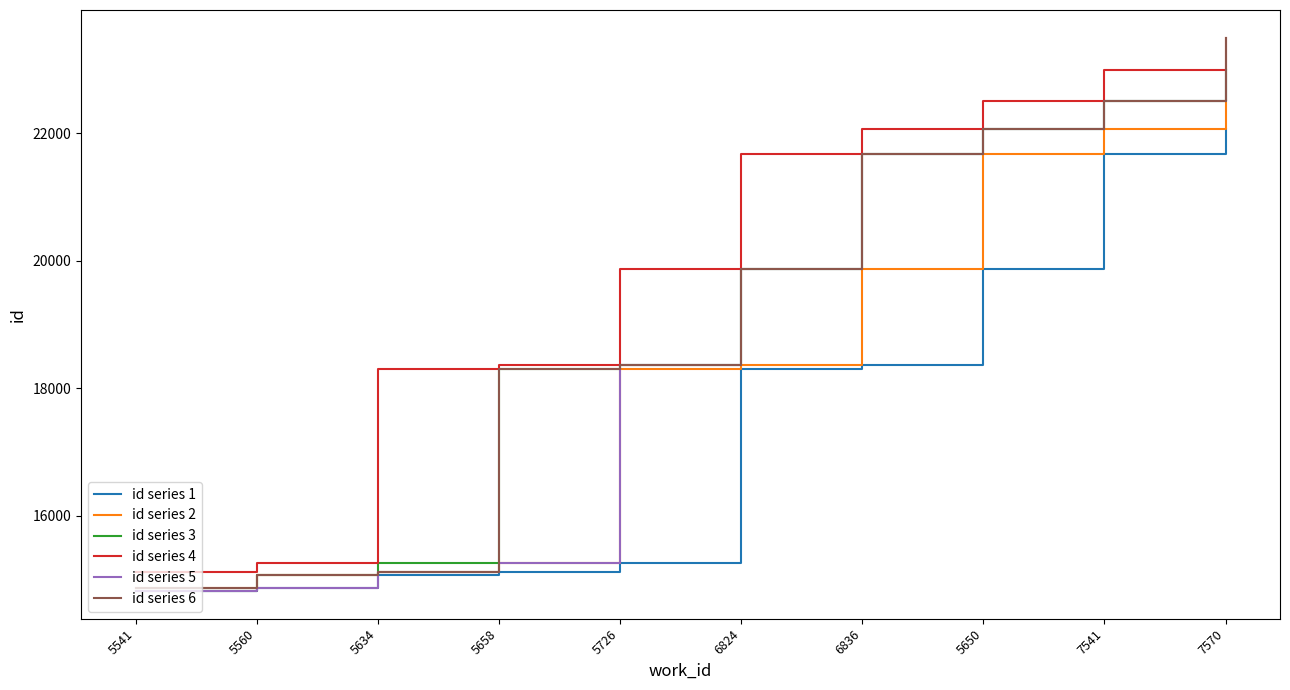

At which label does id series 3 reach its peak?

7570